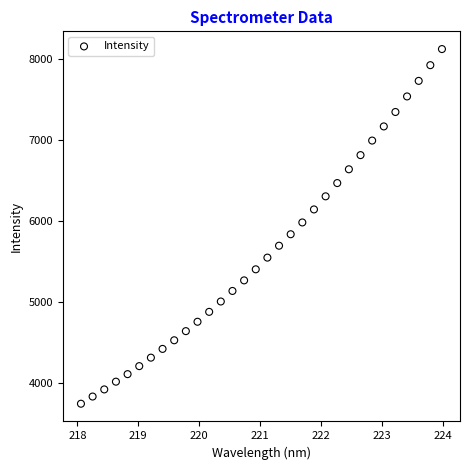

What is the range of Y values (max minus min)?

4368.3